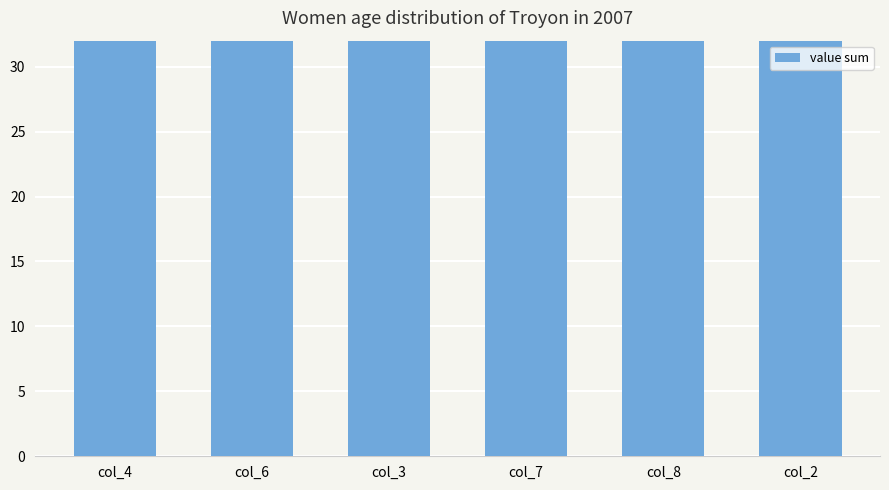

True or false: the data shows 8 at col_7.

False